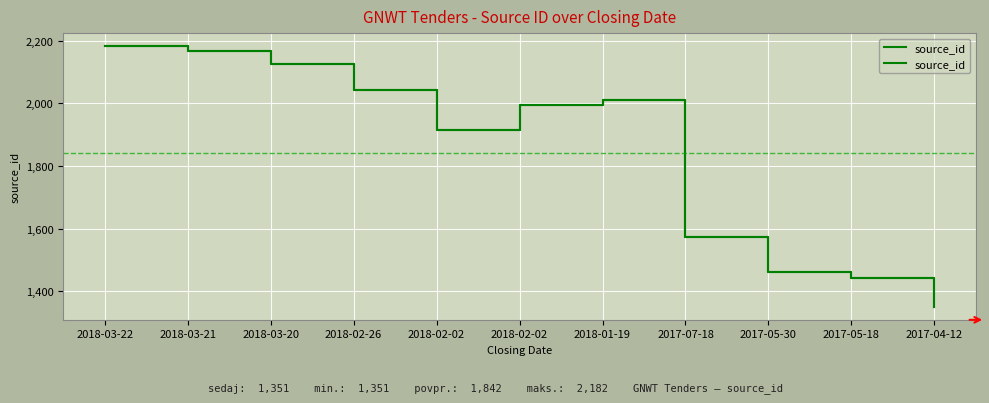

Where is the first local maximum?

2018-01-19